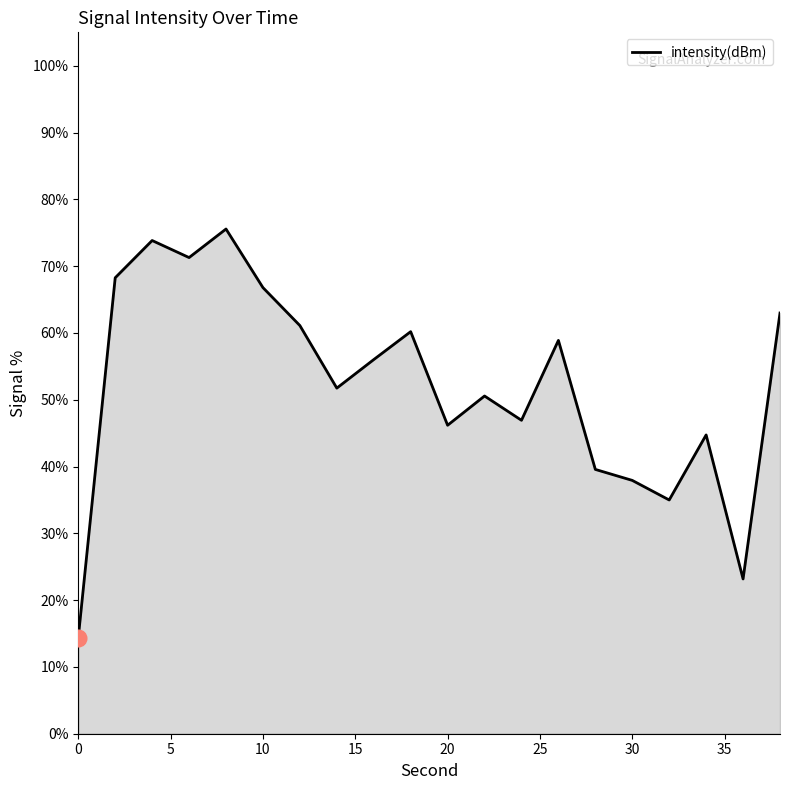

Does the chart display data point markers on the line(s)?

No